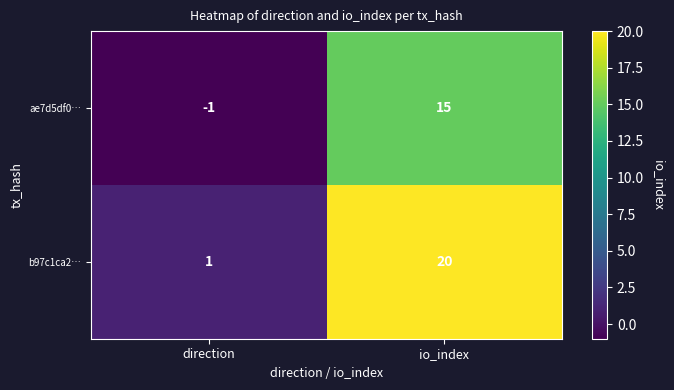

What is the difference between the maximum and minimum values in the b97c1ca2… series?

19